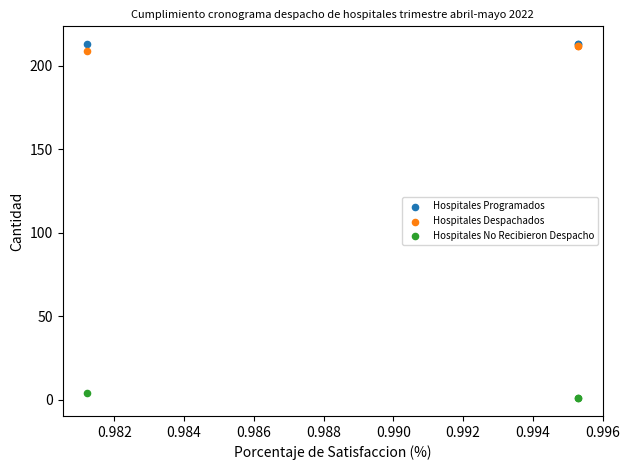

What are all the series names shown in the legend?

Hospitales Programados, Hospitales Despachados, Hospitales No Recibieron Despacho